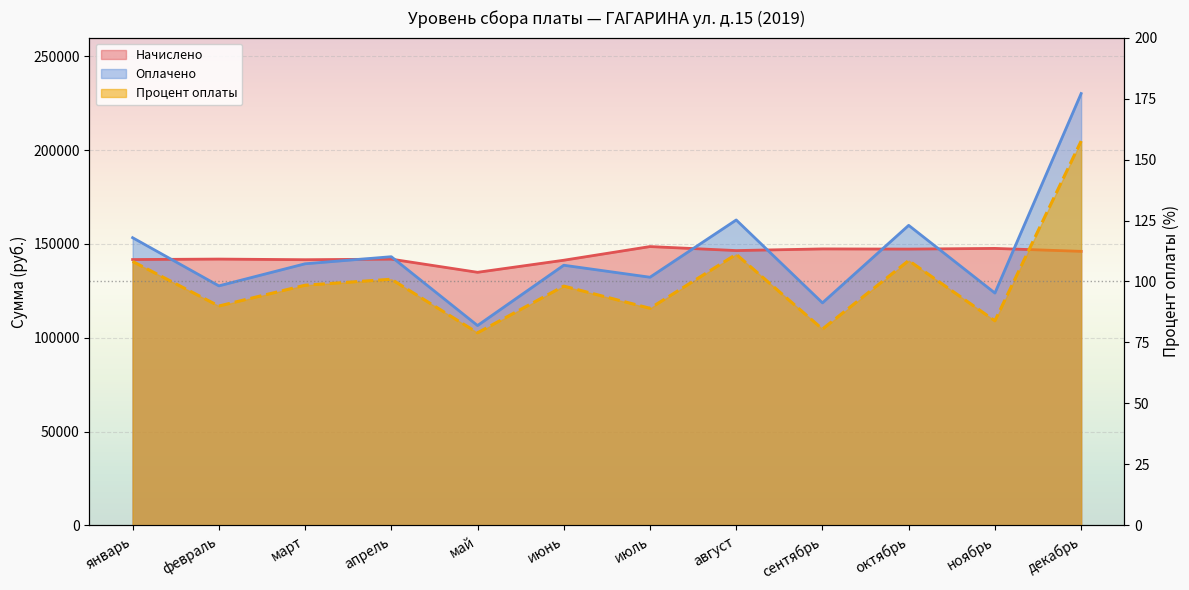

Is it true that Процент оплаты equals 170.6 at август?

False